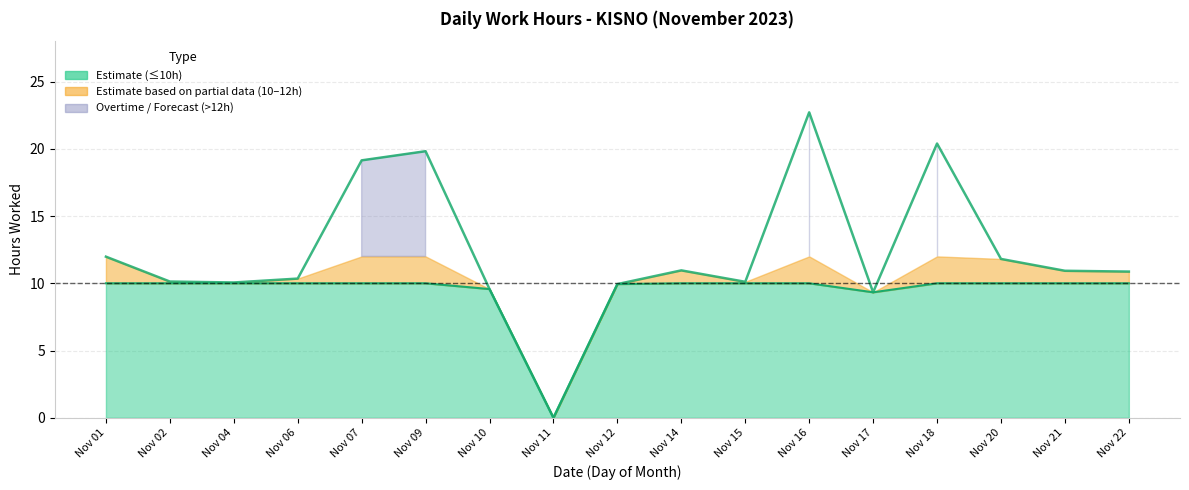

The value at Nov 12 is 3.8. True or false?

False